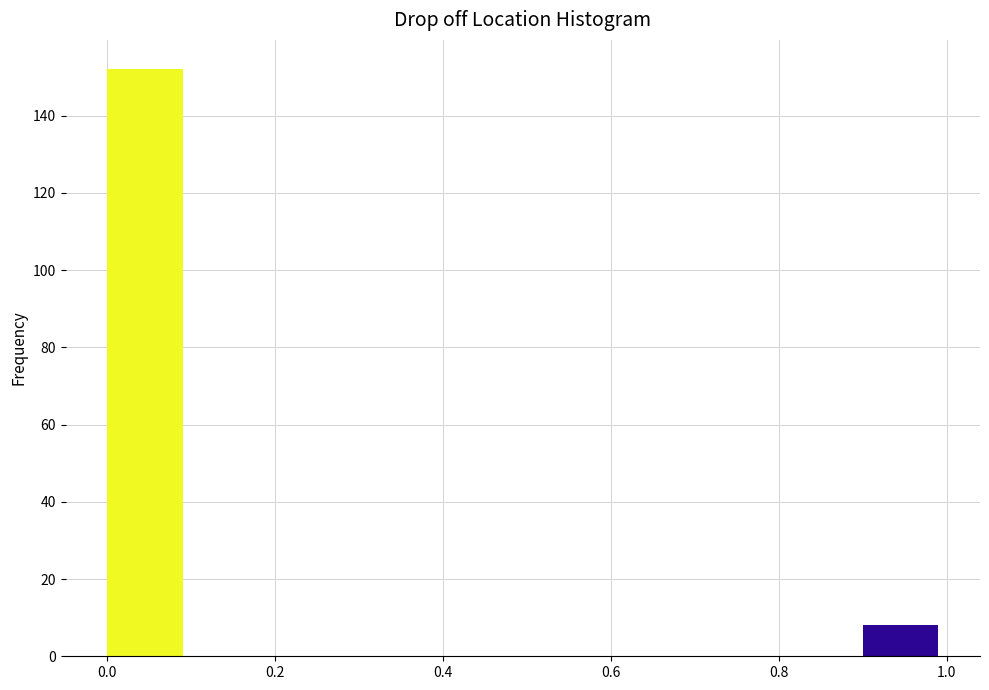

How tall is the bar that spans 0.9 to 1.0 on the x-axis? The values are not printed on the chart, so give them approximately, as read against the axis.

8